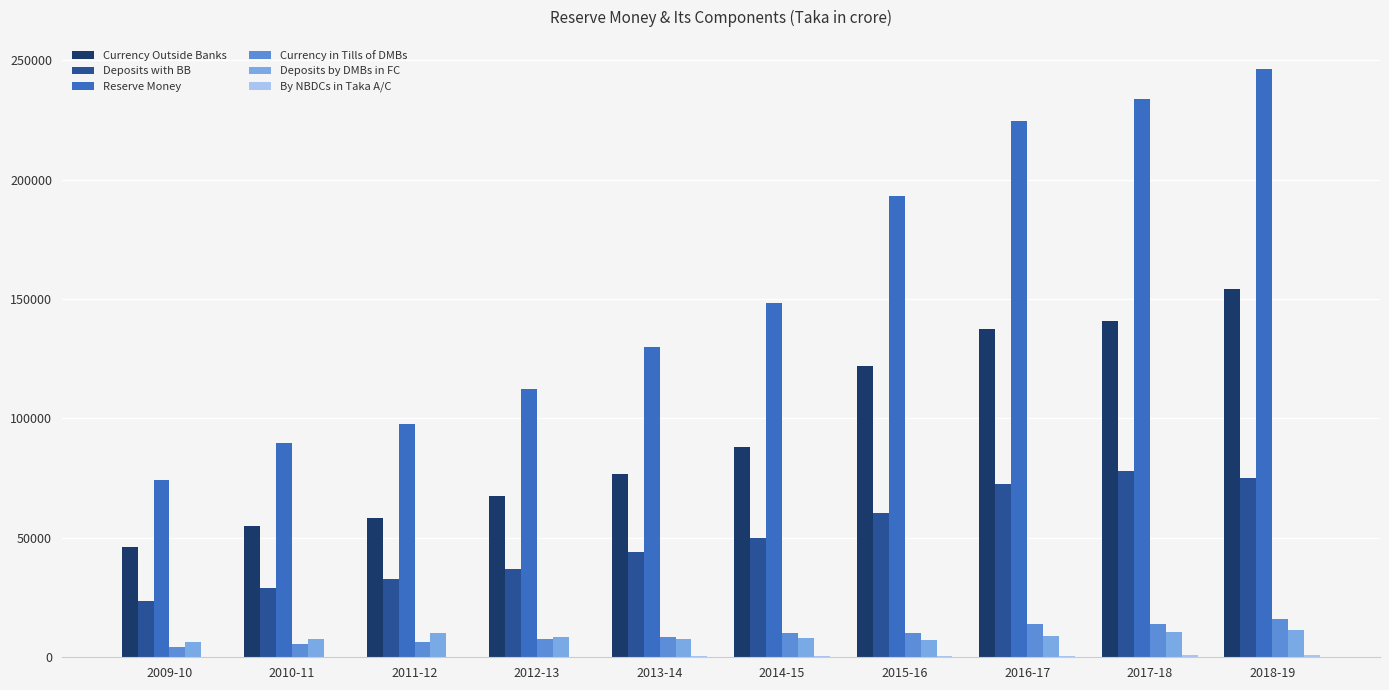

Which series has the largest range (max minus min)?

Reserve Money